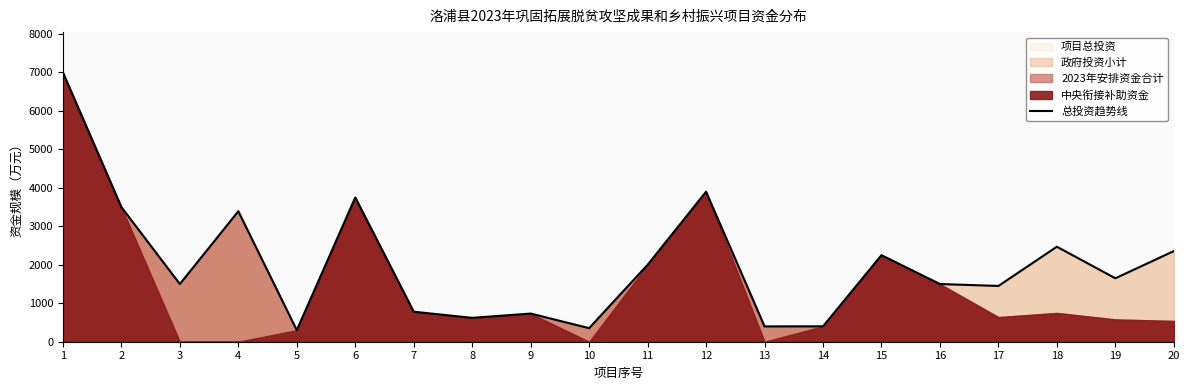

What is the change in value from 5 to 15?

+1950.0